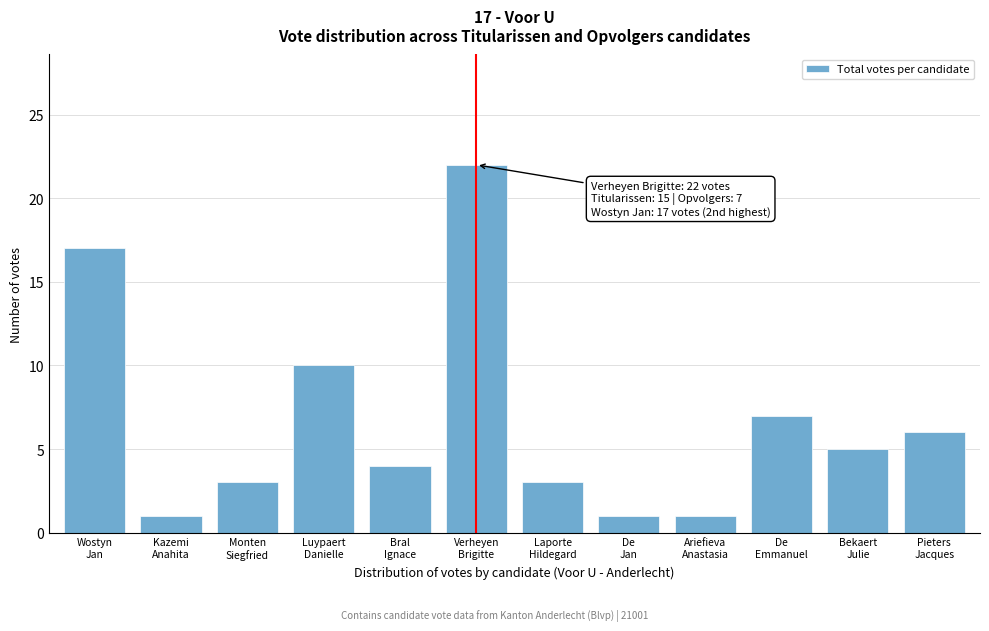

Reading left to right, extract all data points from this chart.

17	1	3	10	4	22	3	1	1	7	5	6